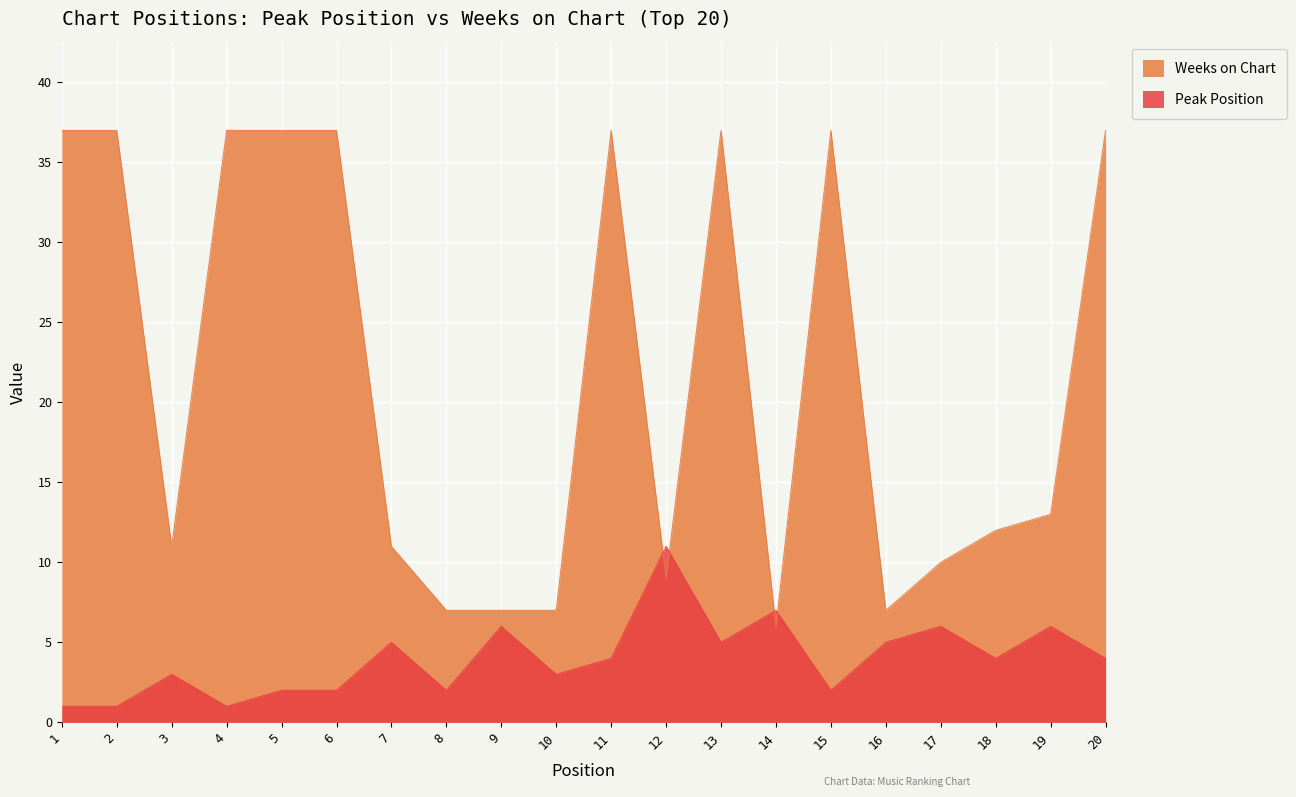

How many values in the Peak Position series exceed 4?

8